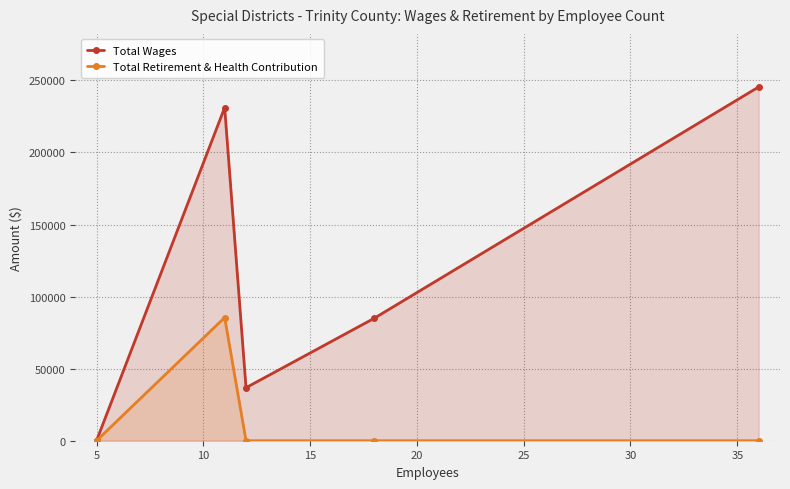

True or false: Total Wages and Total Retirement & Health Contribution cross at least once.

False